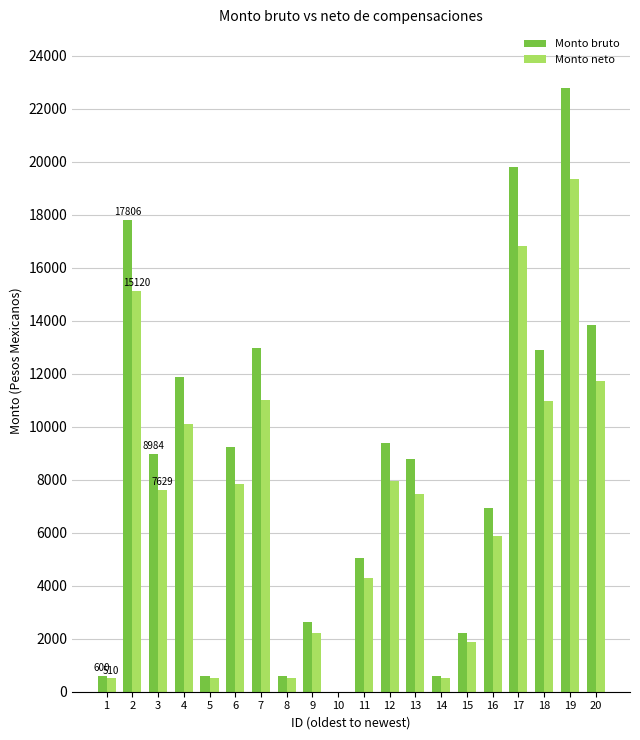

Is the value of Monto neto at 5 greater than the value of Monto bruto at 18?

No